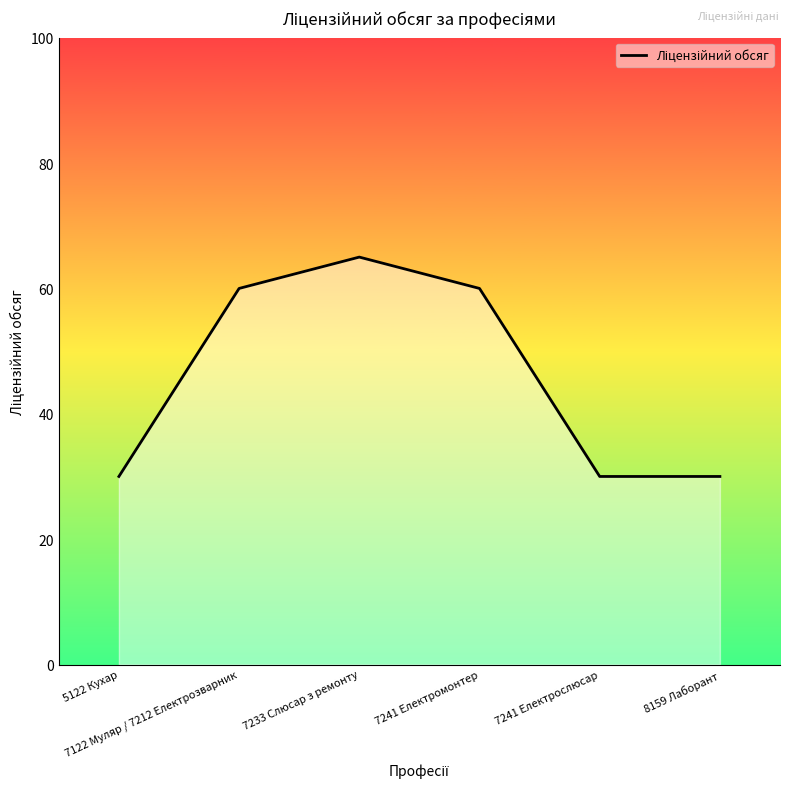

Which label corresponds to the largest value in the chart?

7233 Слюсар з ремонту